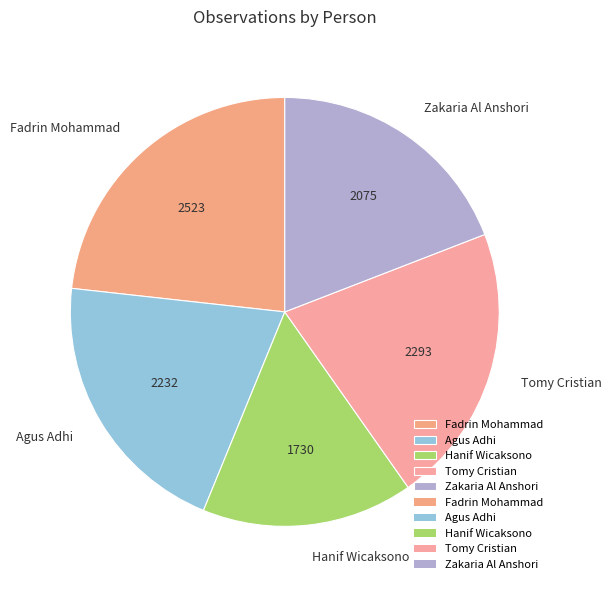

How many slices are in this pie chart?

5